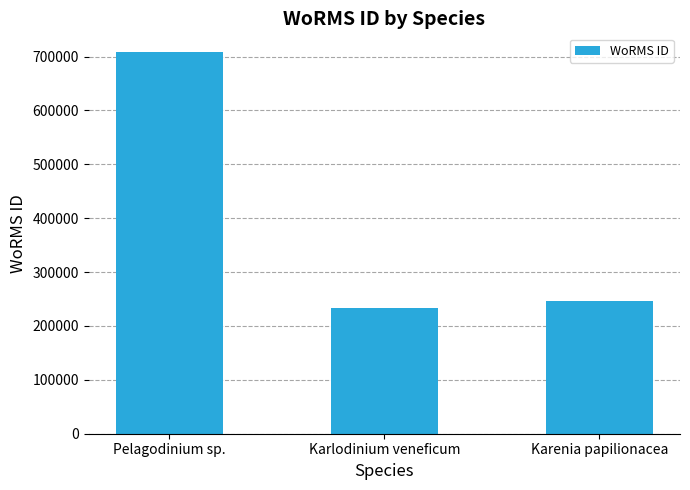

True or false: the data shows 707630 at Pelagodinium sp..

True